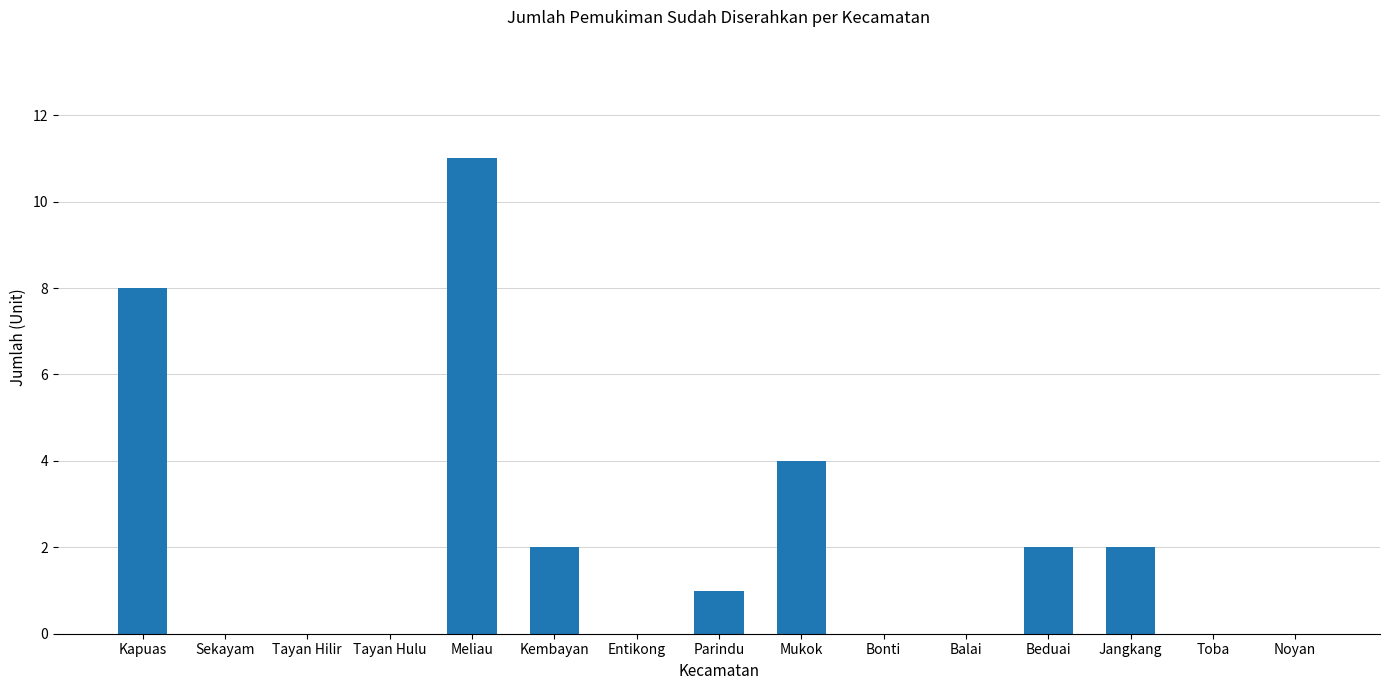

True or false: the data shows 11 at Meliau.

True